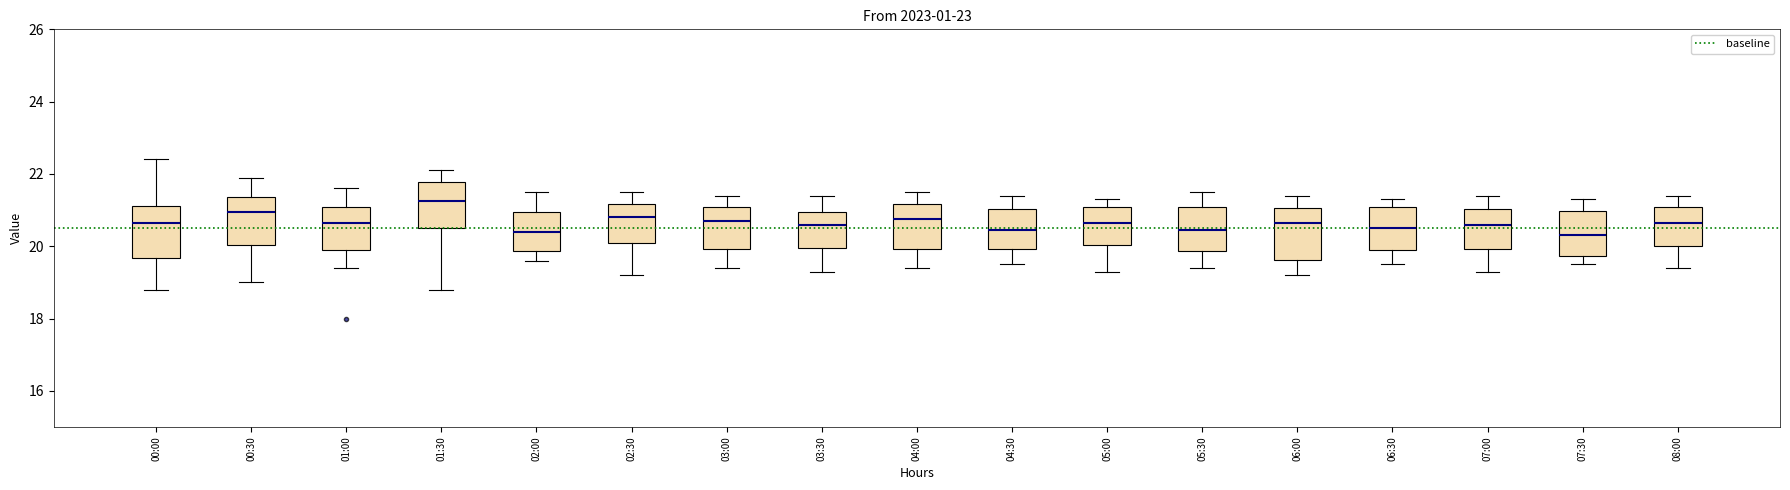

Reading left to right, transcribe this box plot: for each box, give where its median line is, the range the box spans, and where its two whiskers end, as read against the y-axis. The values are not printed on the chart, so give them approximately, as read against the axis.

00:00: median 20.6, box 19.6 to 21.2, whiskers 18.8 to 22.4
00:30: median 21.0, box 20.0 to 21.4, whiskers 19.0 to 22.0
01:00: median 20.6, box 20.0 to 21.0, whiskers 19.4 to 21.6
01:30: median 21.2, box 20.6 to 21.8, whiskers 18.8 to 22.2
02:00: median 20.4, box 19.8 to 21.0, whiskers 19.6 to 21.6
02:30: median 20.8, box 20.2 to 21.2, whiskers 19.2 to 21.6
03:00: median 20.8, box 20.0 to 21.0, whiskers 19.4 to 21.4
03:30: median 20.6, box 20.0 to 21.0, whiskers 19.4 to 21.4
04:00: median 20.8, box 20.0 to 21.2, whiskers 19.4 to 21.6
04:30: median 20.4, box 20.0 to 21.0, whiskers 19.6 to 21.4
05:00: median 20.6, box 20.0 to 21.0, whiskers 19.4 to 21.4
05:30: median 20.4, box 19.8 to 21.0, whiskers 19.4 to 21.6
06:00: median 20.6, box 19.6 to 21.0, whiskers 19.2 to 21.4
06:30: median 20.6, box 20.0 to 21.0, whiskers 19.6 to 21.4
07:00: median 20.6, box 20.0 to 21.0, whiskers 19.4 to 21.4
07:30: median 20.4, box 19.8 to 21.0, whiskers 19.6 to 21.4
08:00: median 20.6, box 20.0 to 21.0, whiskers 19.4 to 21.4